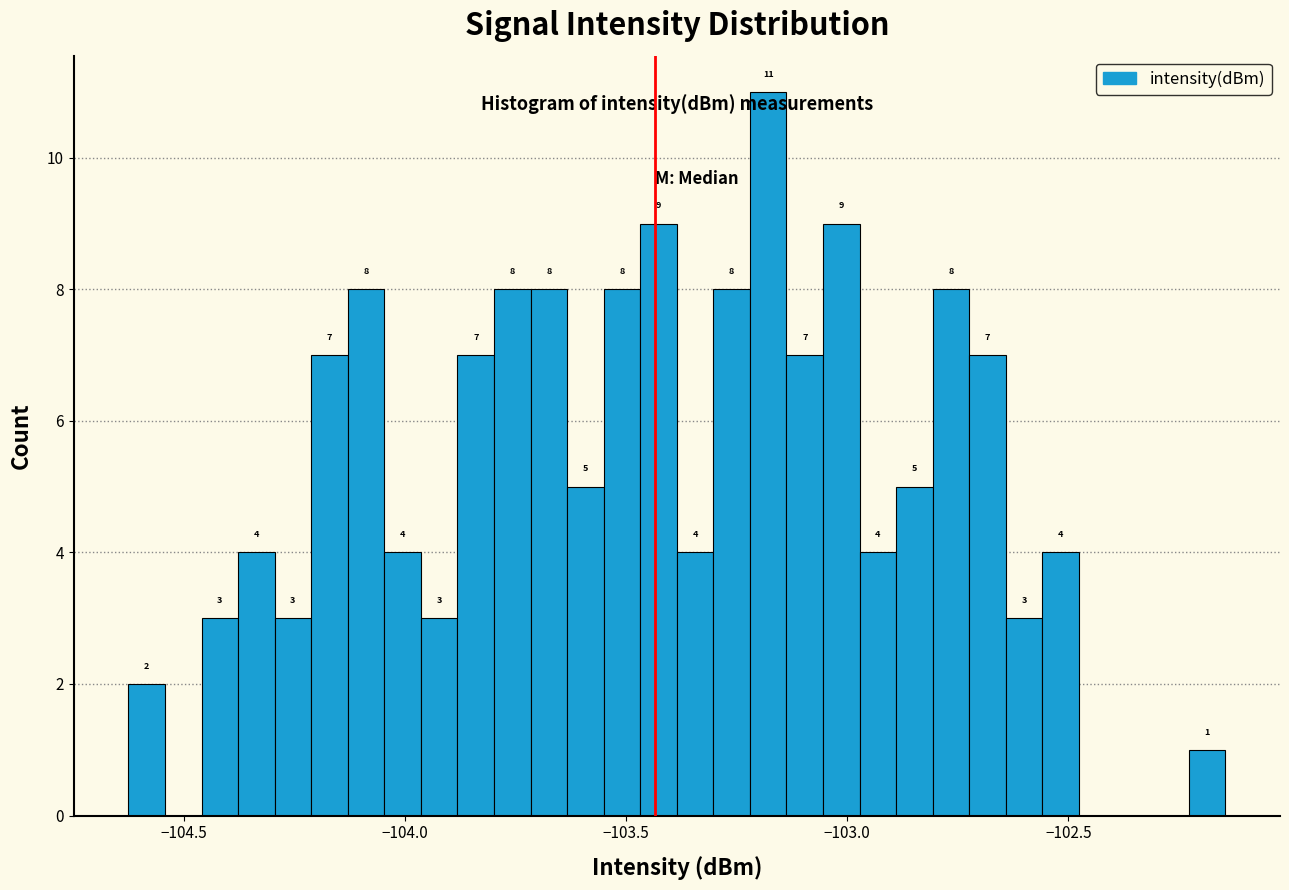

Around what value on the x-axis is the tallest bar? Give the approximate position of its centre, as read against the axis.

-103.20